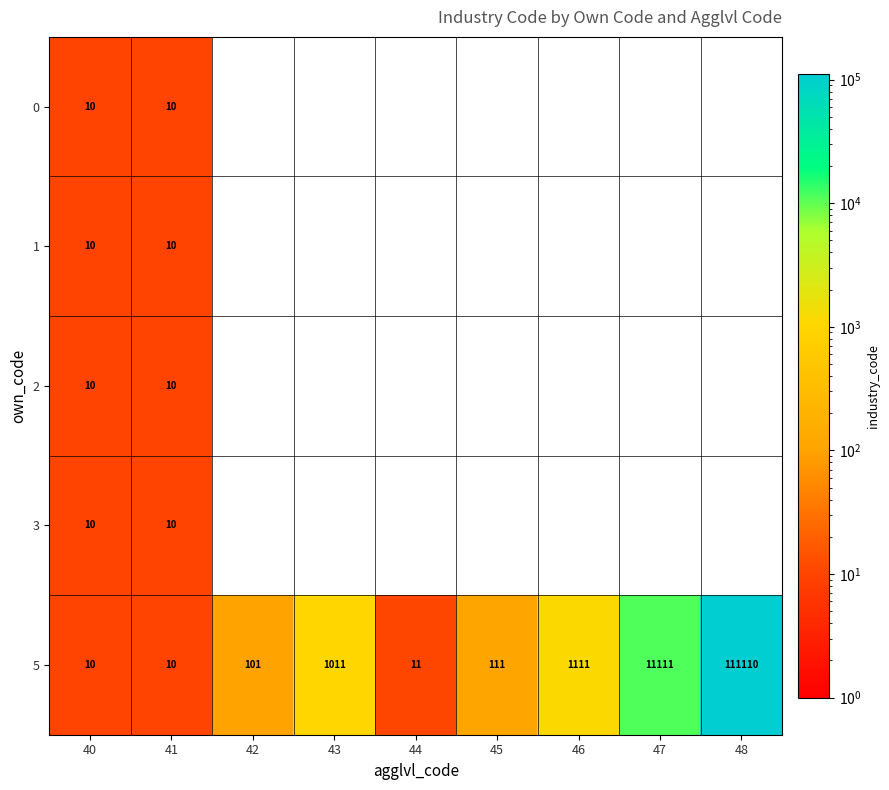

What is the maximum value for 5?

111110